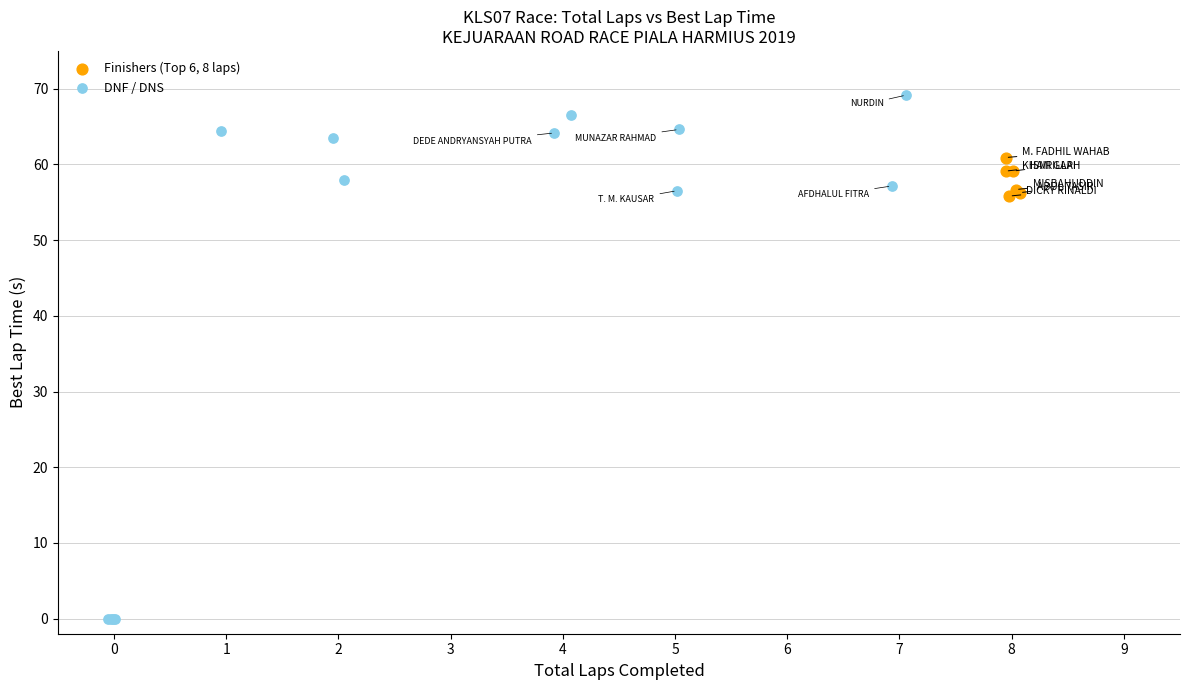

Which series reaches the maximum Y coordinate?

DNF / DNS